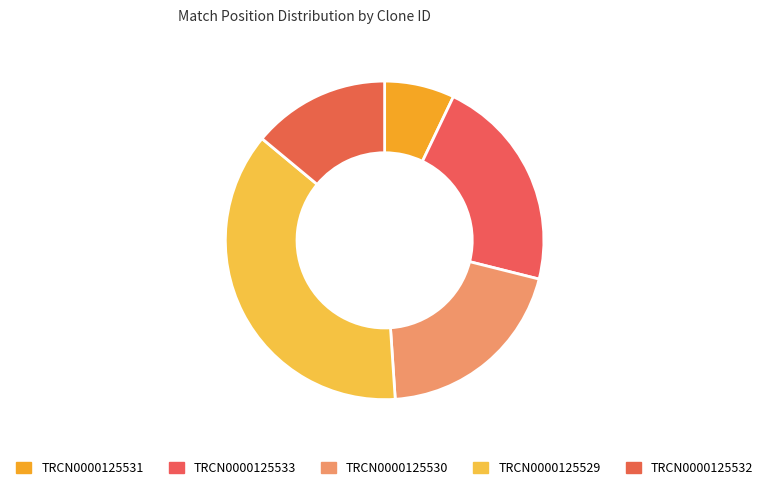

True or false: TRCN0000125531 accounts for 2% of the total.

False